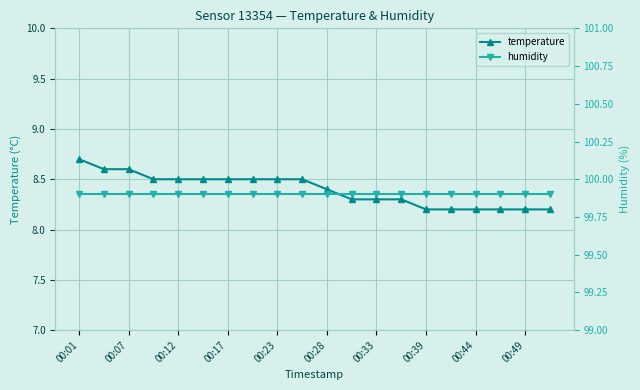

Is it true that temperature equals 13.6 at 00:23?

False